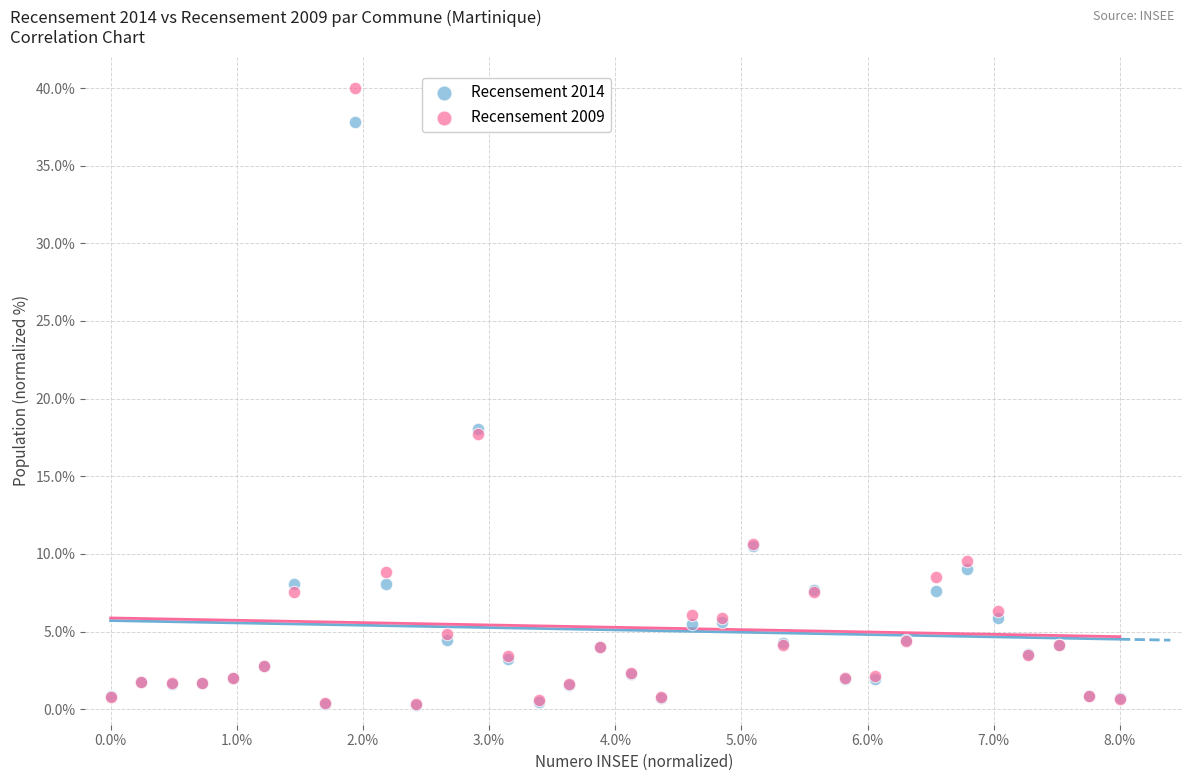

Which series has the widest spread of Y values?

Recensement 2009